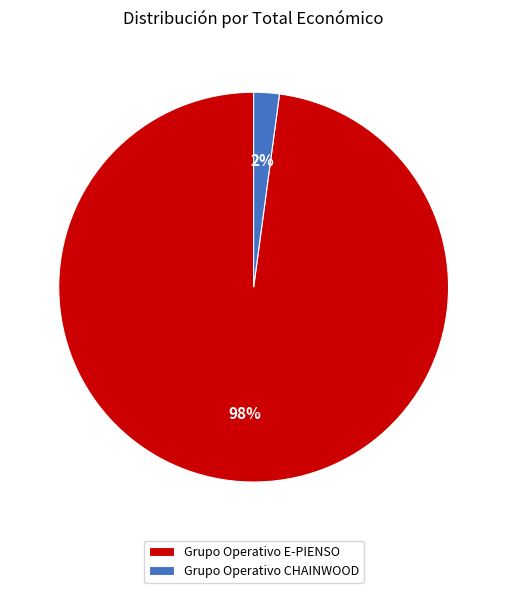

Is it true that Grupo Operativo CHAINWOOD is 10% of the pie?

False